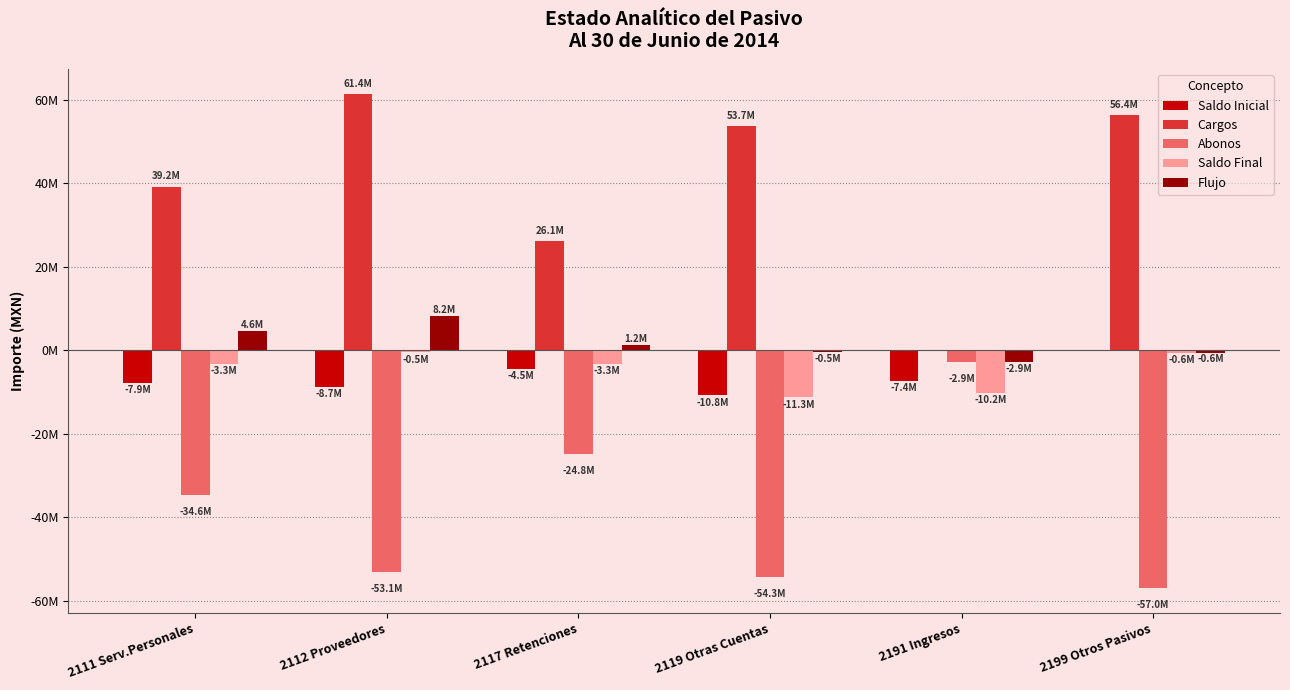

Which series changed the most between 2117 Retenciones and 2119 Otras Cuentas?

Abonos